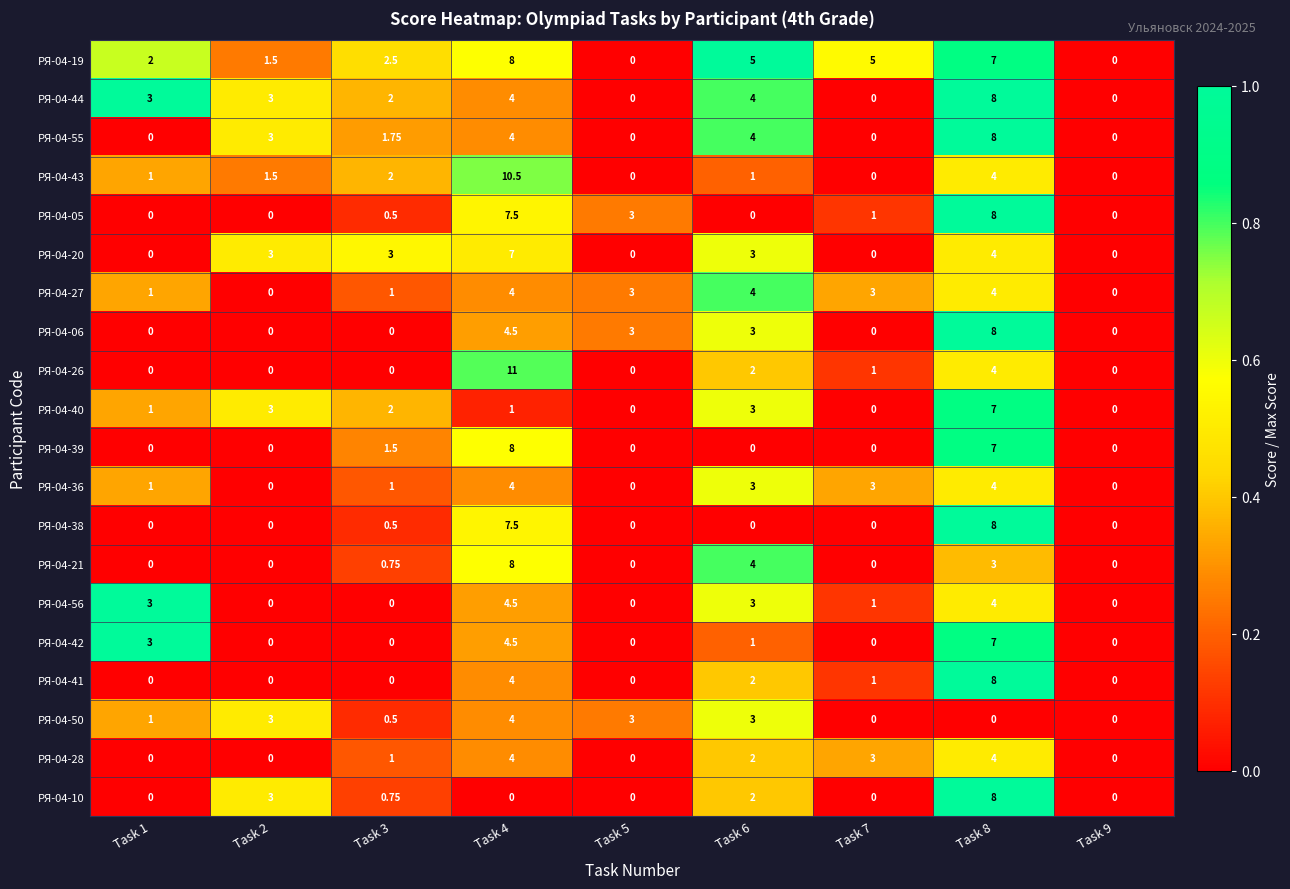

Is the value of РЯ-04-41 at Task 9 greater than the value of РЯ-04-05 at Task 4?

No